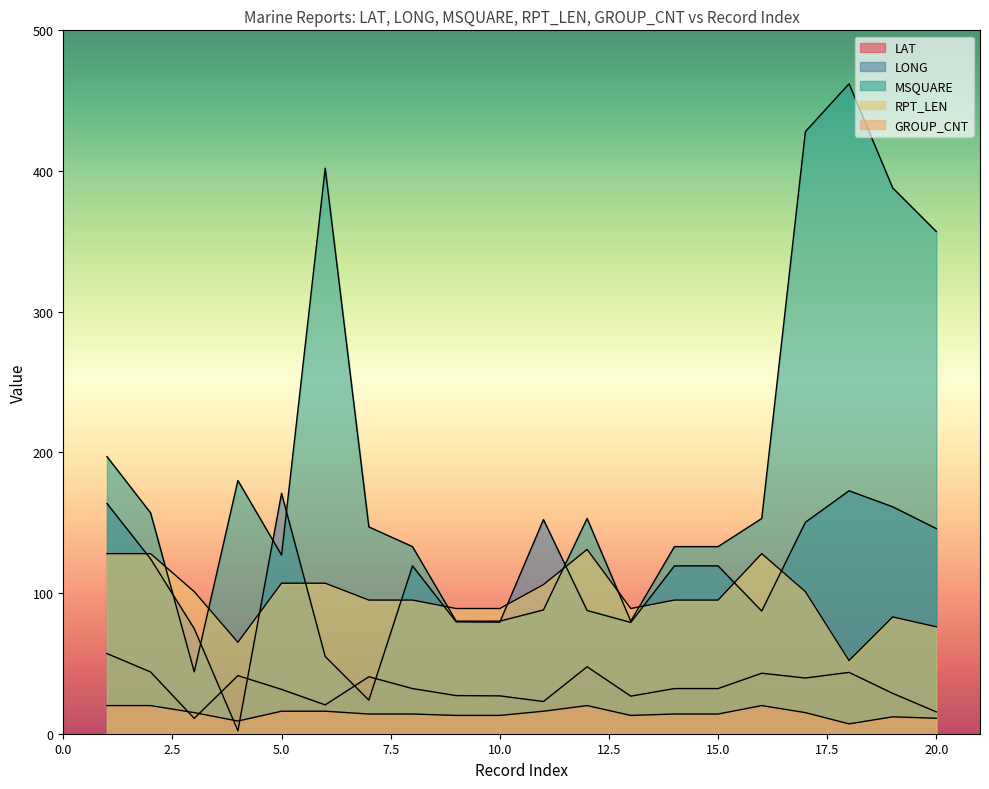

What is the value of the LAT point at the 11th from the left?

22.9